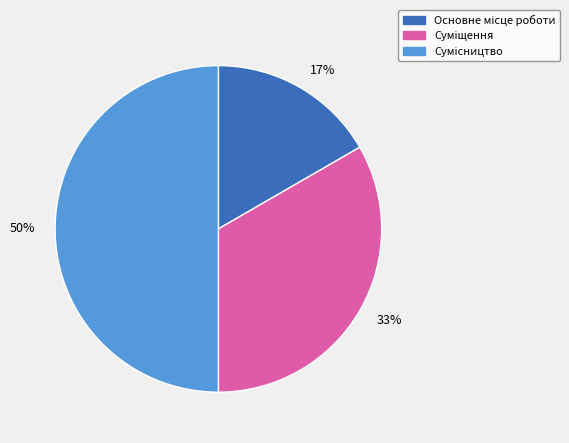

To the nearest percent, what is the average slice percentage?

33%